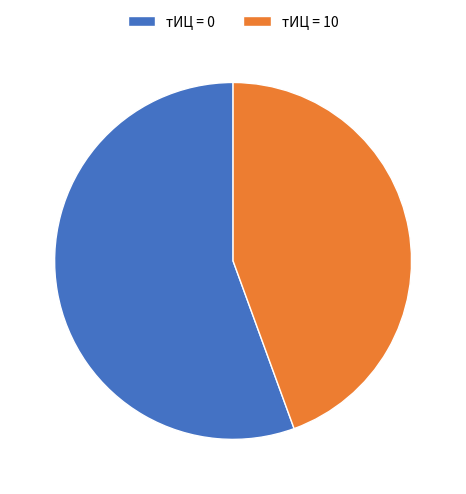

Rank the categories by value from highest to lowest.

тИЦ = 0, тИЦ = 10